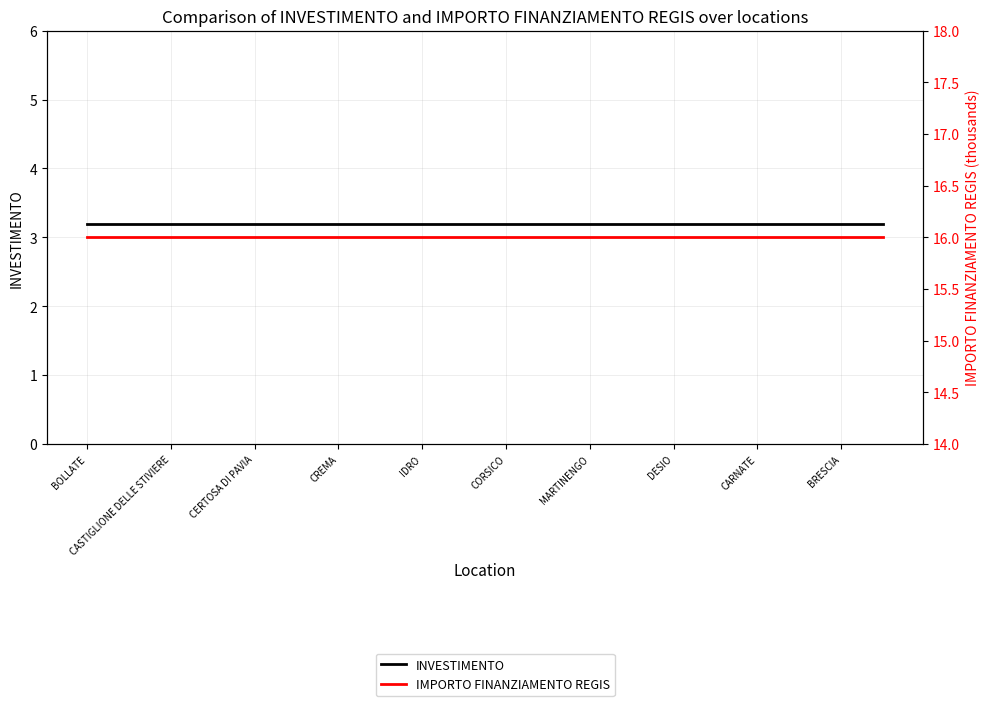

Is the value of INVESTIMENTO at 11 greater than the value of IMPORTO FINANZIAMENTO REGIS at CORSICO?

No